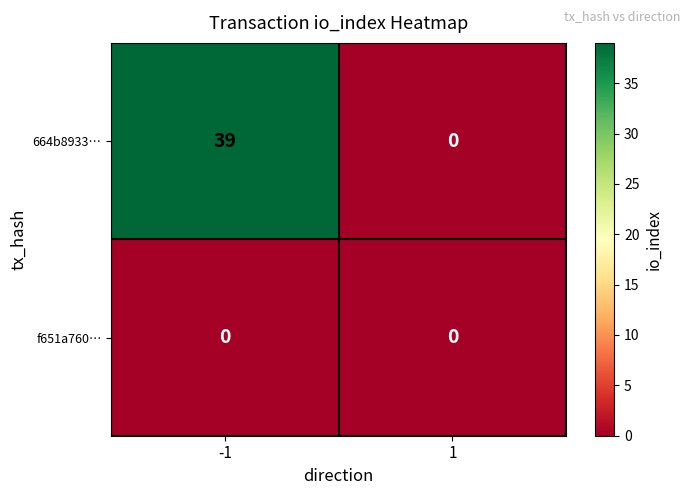

The f651a760… series shows 0 at -1. True or false?

True